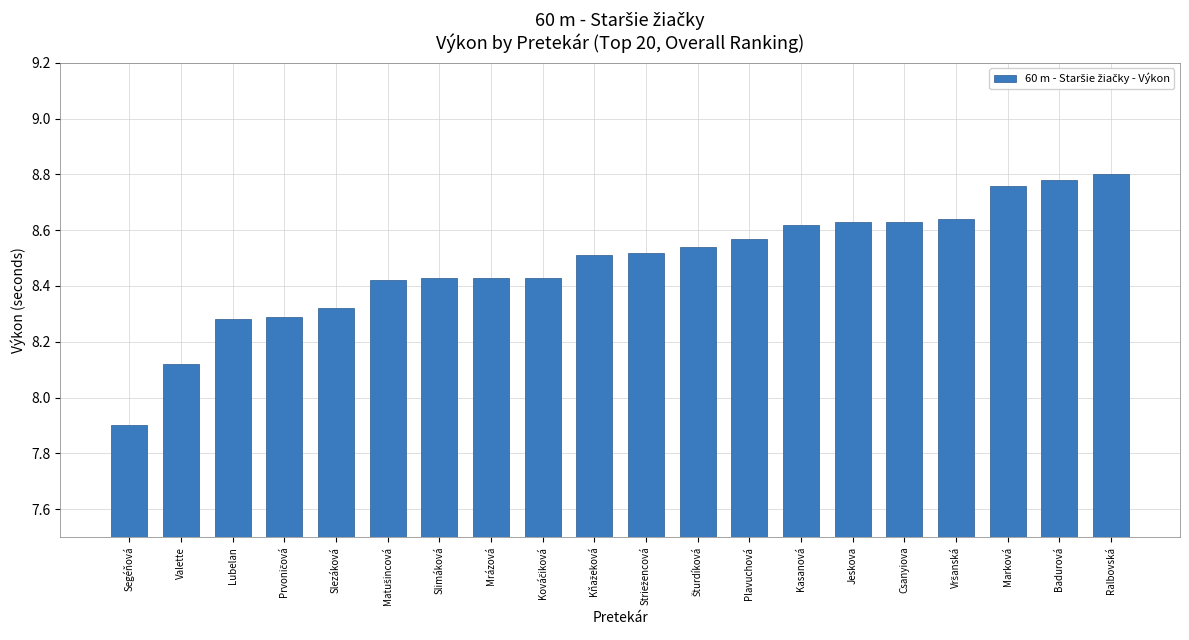

How many values are between 8 and 9?

19